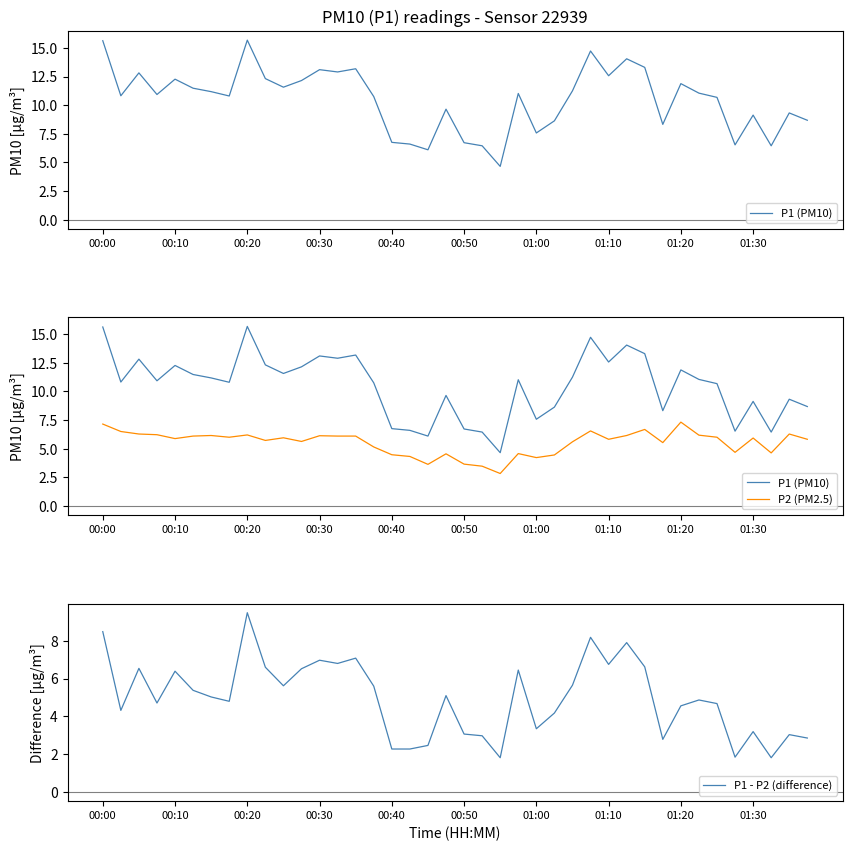

True or false: P1 (PM10) and P2 (PM2.5) cross at least once.

False